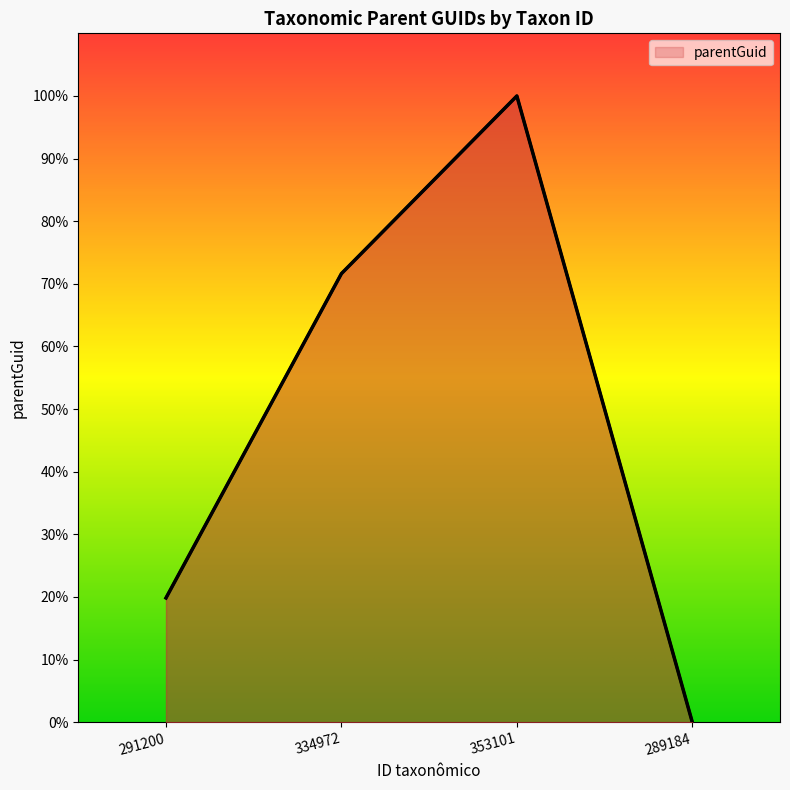

Rank the categories by value from lowest to highest.

289184, 291200, 334972, 353101